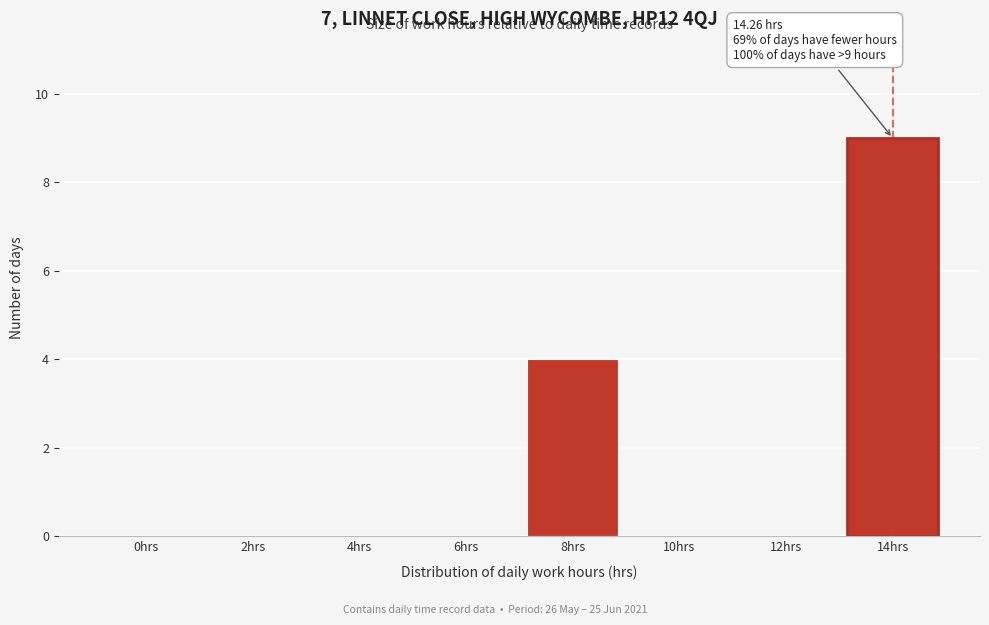

Reading left to right, transcribe all the data shown in this chart.

0hrs=0	2hrs=0	4hrs=0	6hrs=0	8hrs=4	10hrs=0	12hrs=0	14hrs=9